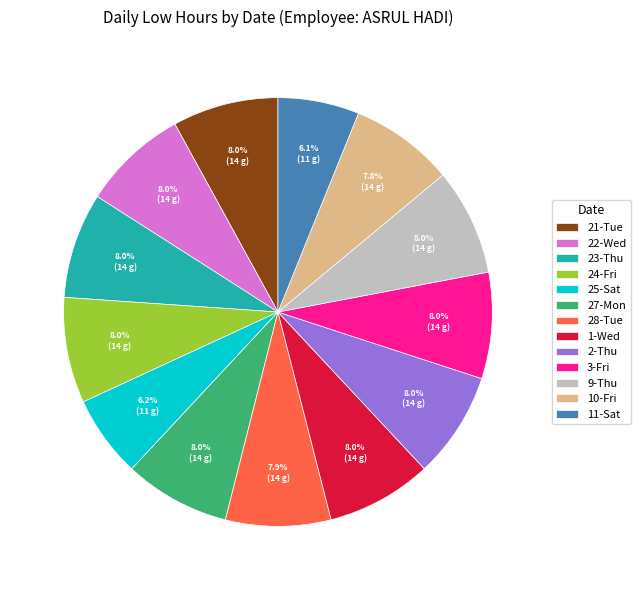

What is the ratio of the value at 10-Fri to the value at 22-Wed?

1.0